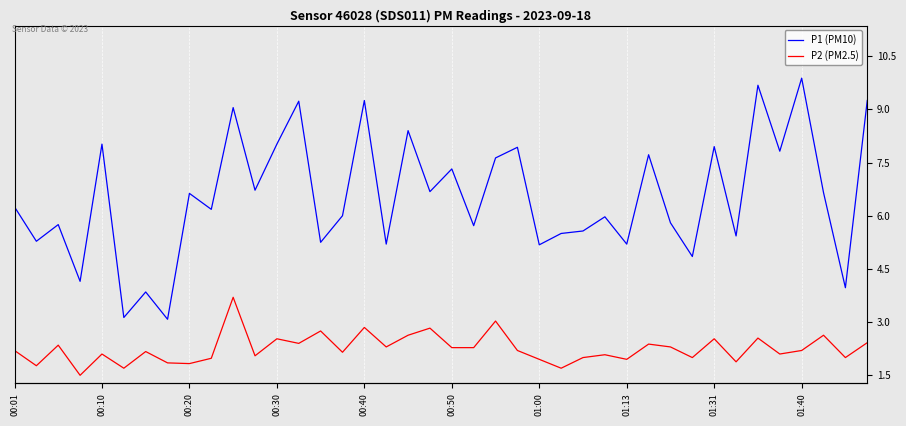

Which category has the highest value across all series?

01:40